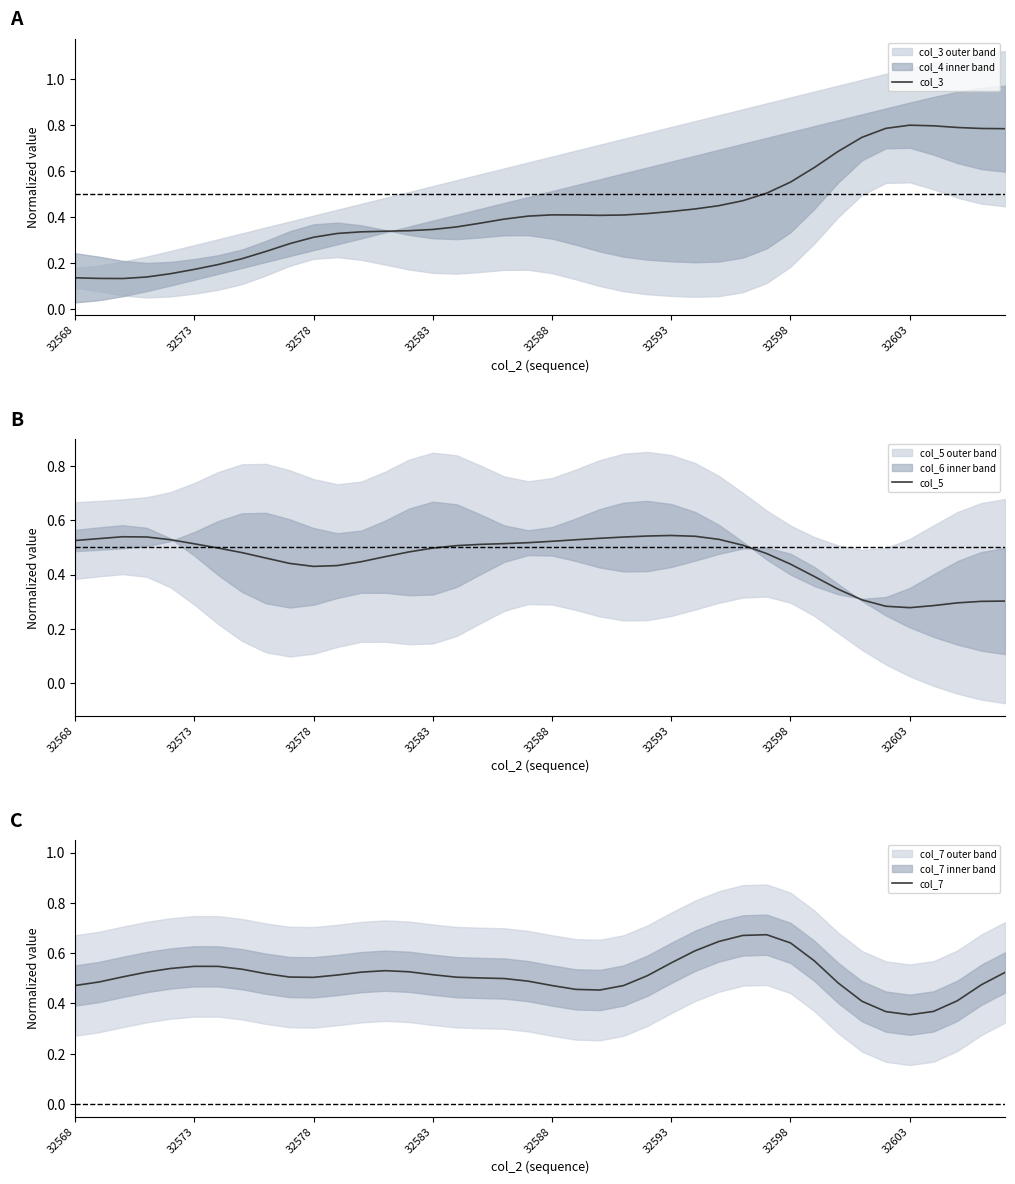

At 19, list the series in order from largest to smallest.

col_5, col_7, col_3